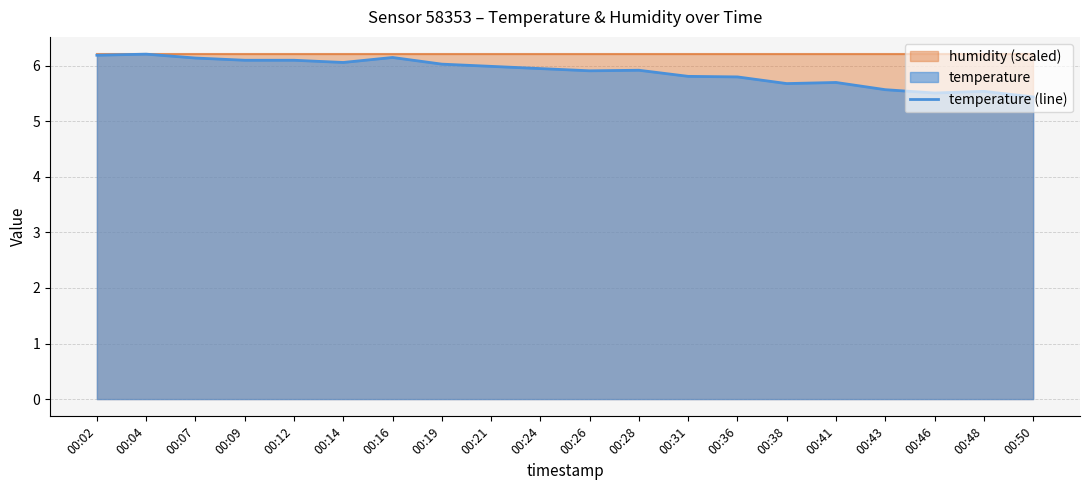

Read the value at 00:38.

5.7